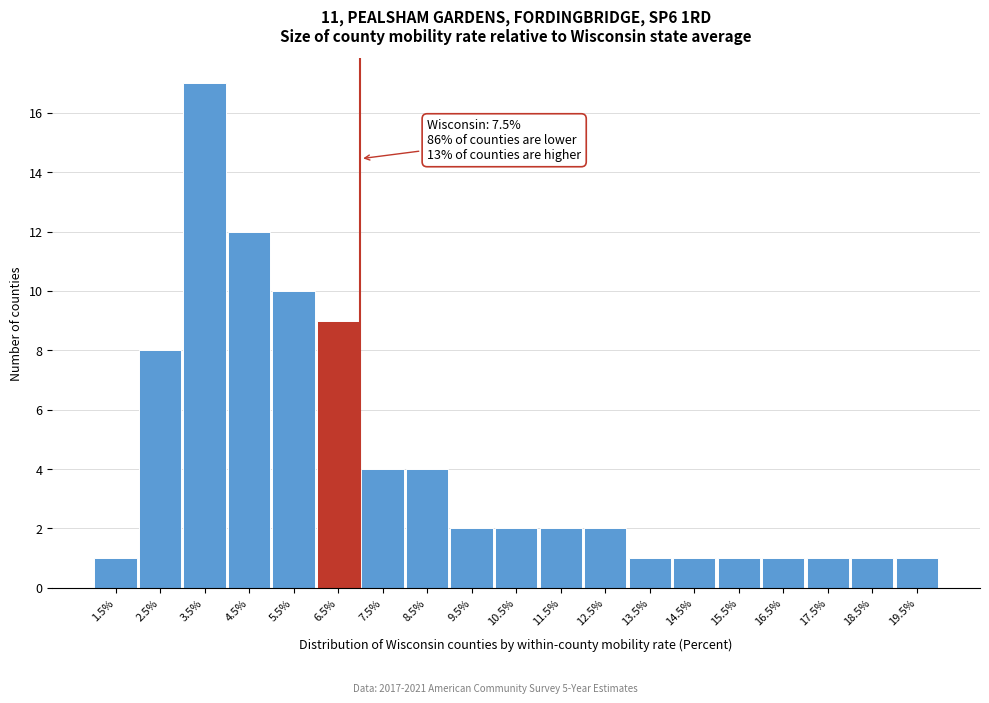

Reading left to right, list all the values displayed in this chart.

1.5%=1	2.5%=8	3.5%=17	4.5%=12	5.5%=10	6.5%=9	7.5%=4	8.5%=4	9.5%=2	10.5%=2	11.5%=2	12.5%=2	13.5%=1	14.5%=1	15.5%=1	16.5%=1	17.5%=1	18.5%=1	19.5%=1